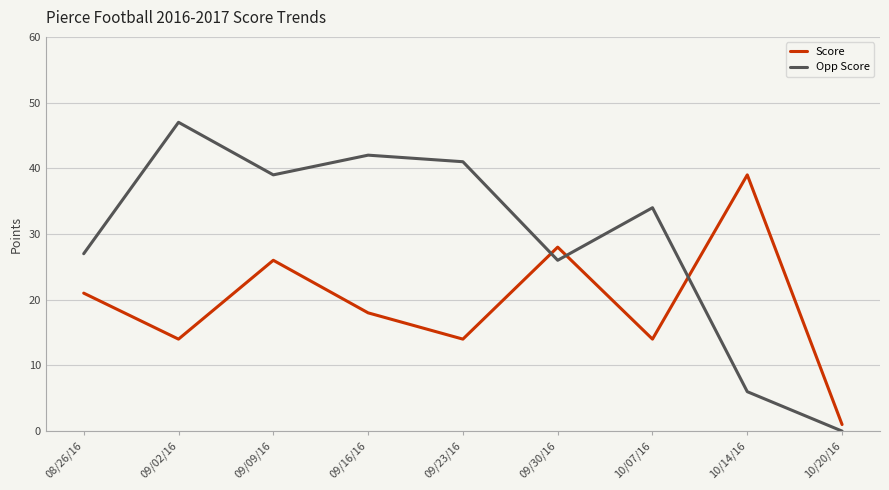

True or false: Score has more than 1 points higher than both neighbors.

True